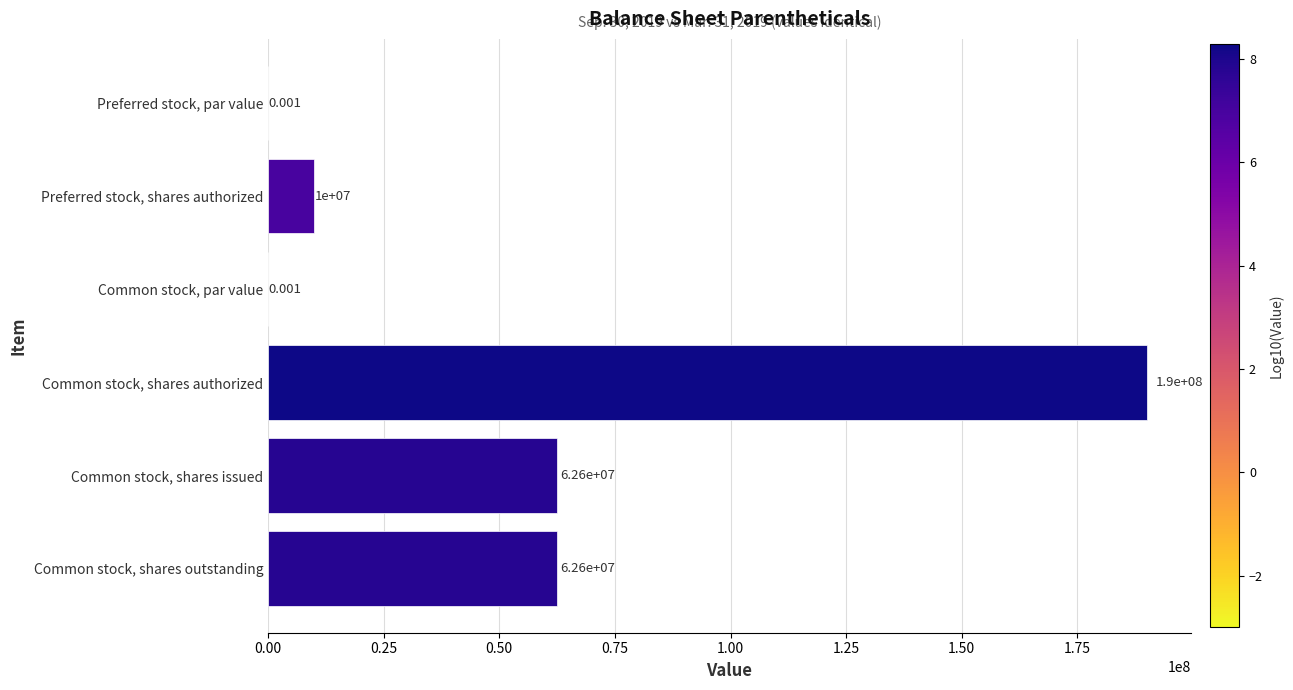

Between Preferred stock, shares authorized and Common stock, shares authorized, which is larger?

Common stock, shares authorized